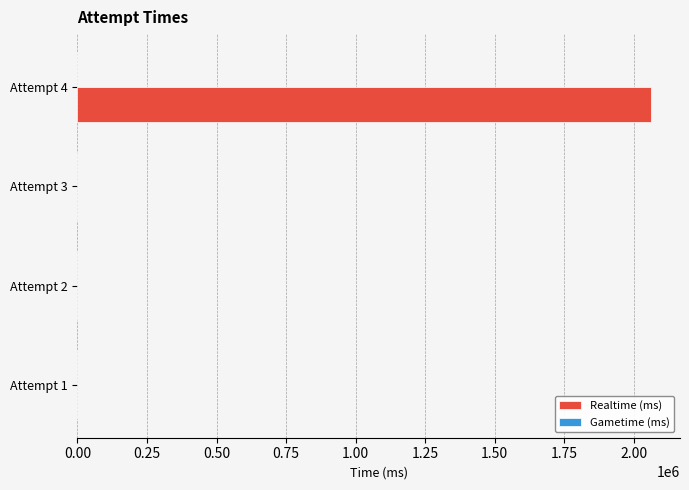

What is the change in value from Attempt 3 to Attempt 4?

+2062660